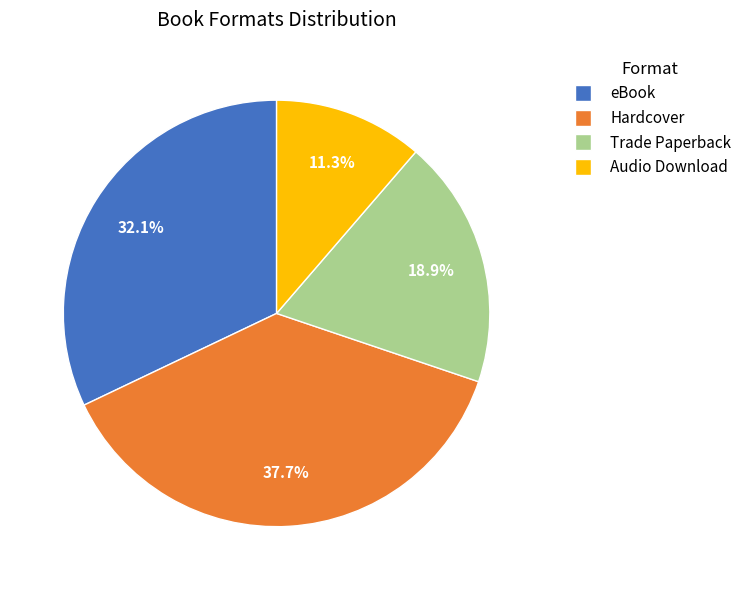

To the nearest percent, what is the average slice percentage?

25%